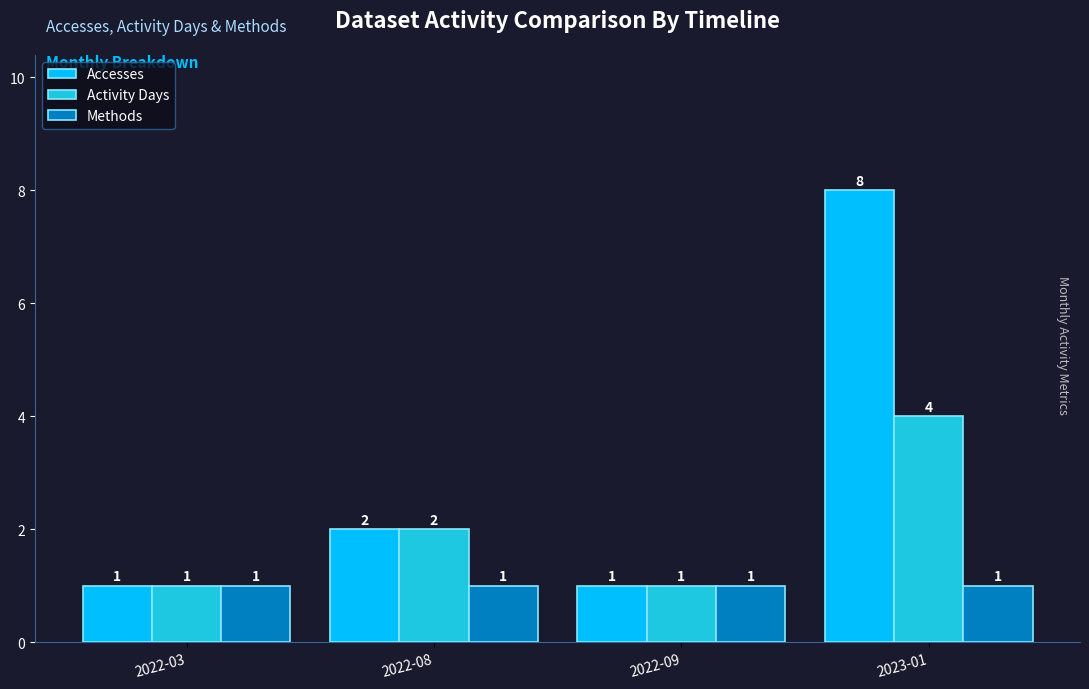

How many bars are there in each group?

3